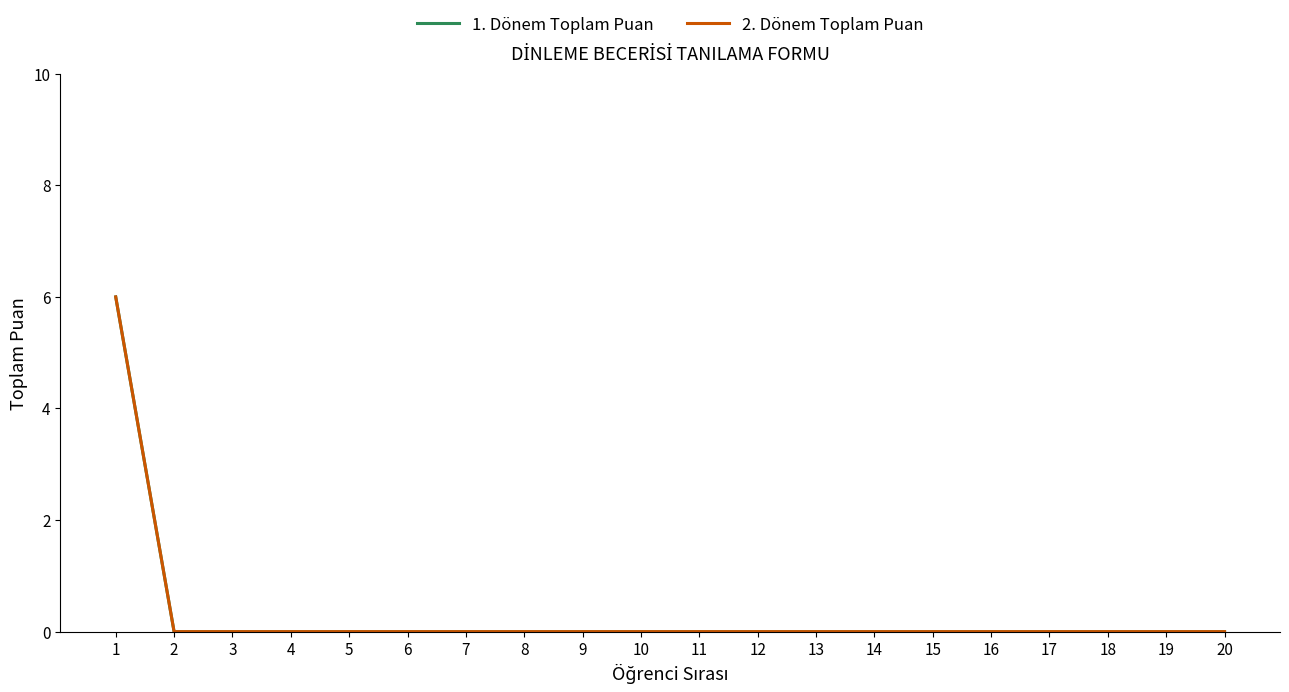

Is this an area chart (filled region under the line)?

No